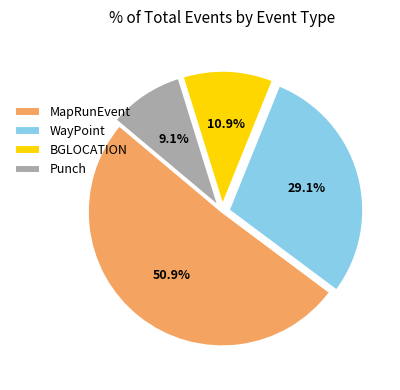

Rank the categories by value from lowest to highest.

Punch, BGLOCATION, WayPoint, MapRunEvent